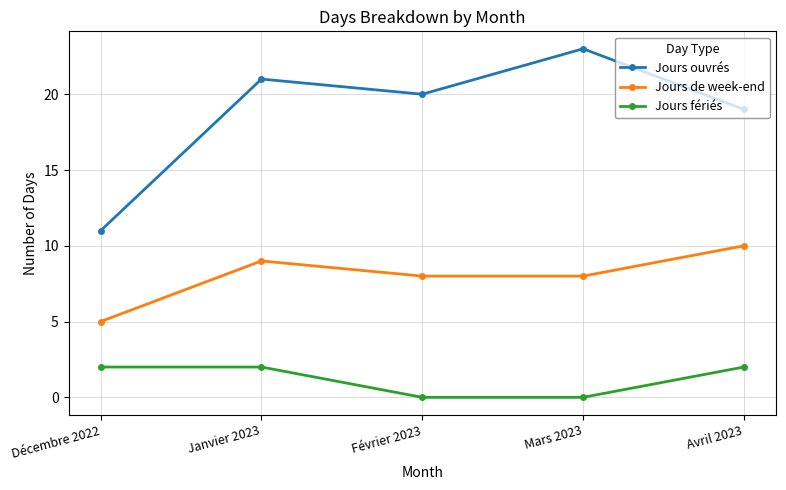

Rank the series by their average value, from highest to lowest.

Jours ouvrés, Jours de week-end, Jours fériés